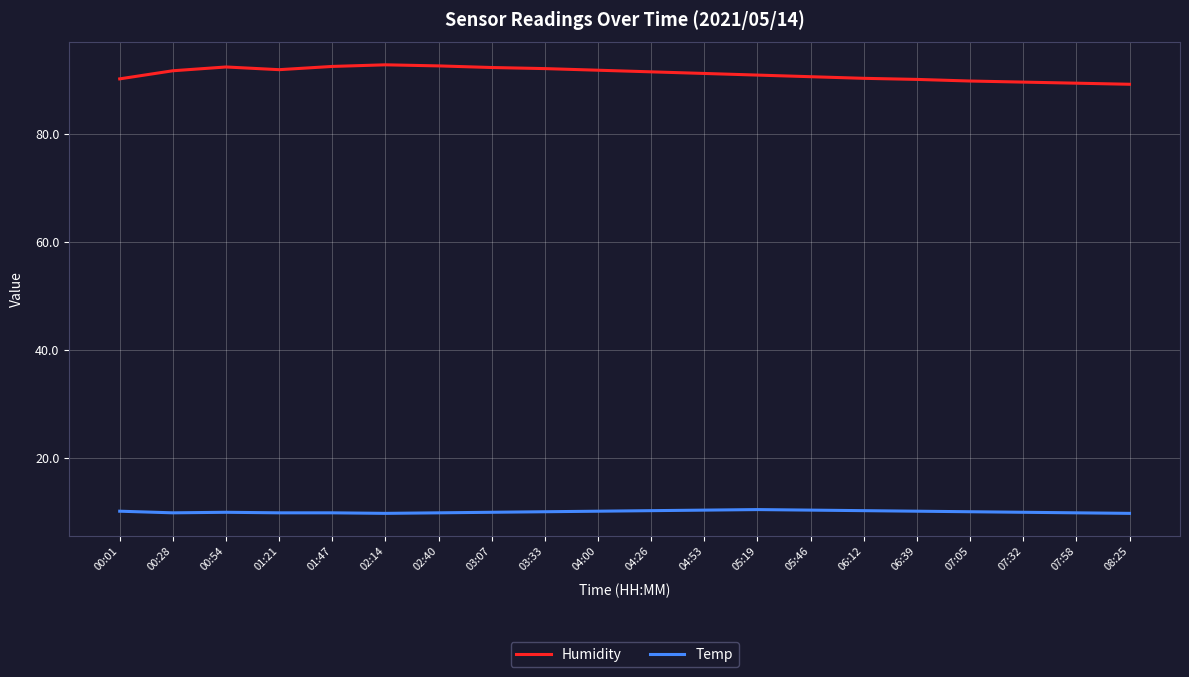

True or false: Temp and Humidity intersect in this chart.

False